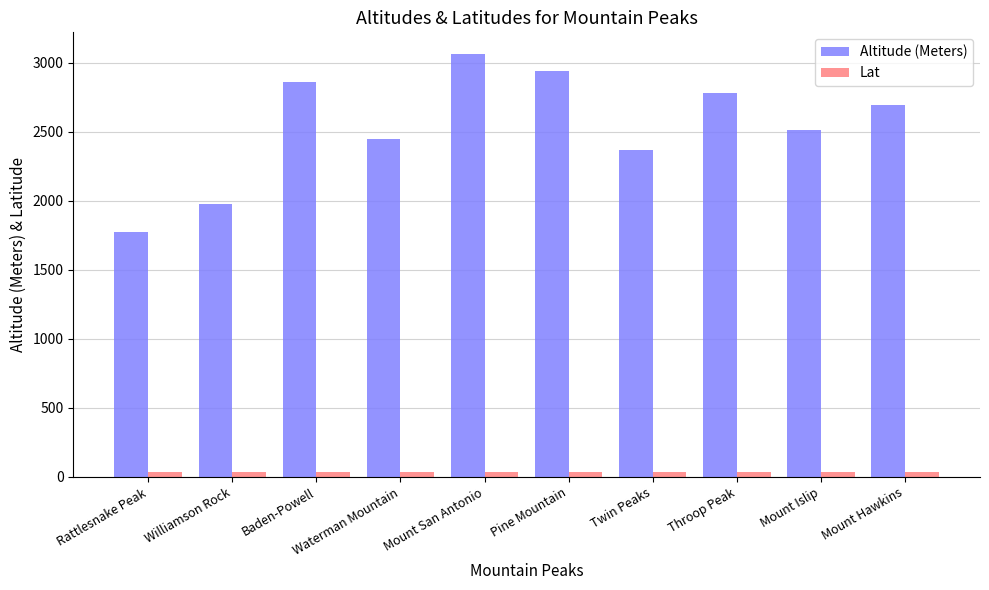

Which series has the largest total across all categories?

Altitude (Meters)